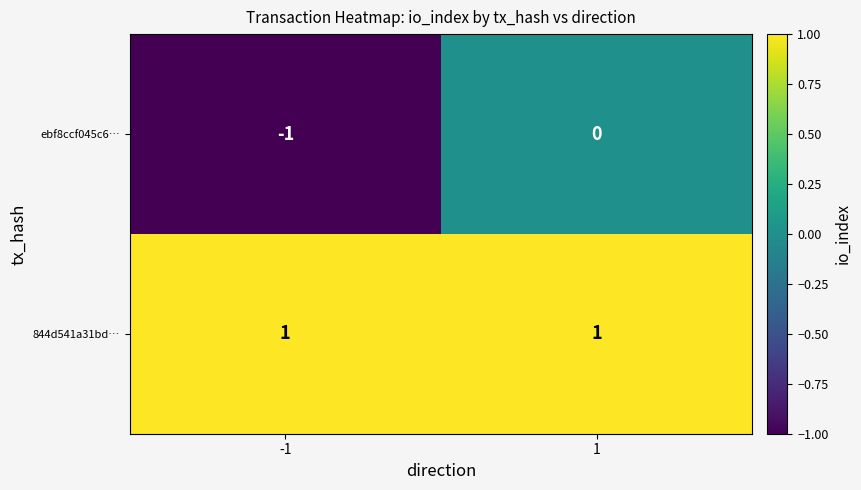

Is the value of 844d541a31bd… at 1 greater than the value of ebf8ccf045c6… at -1?

Yes